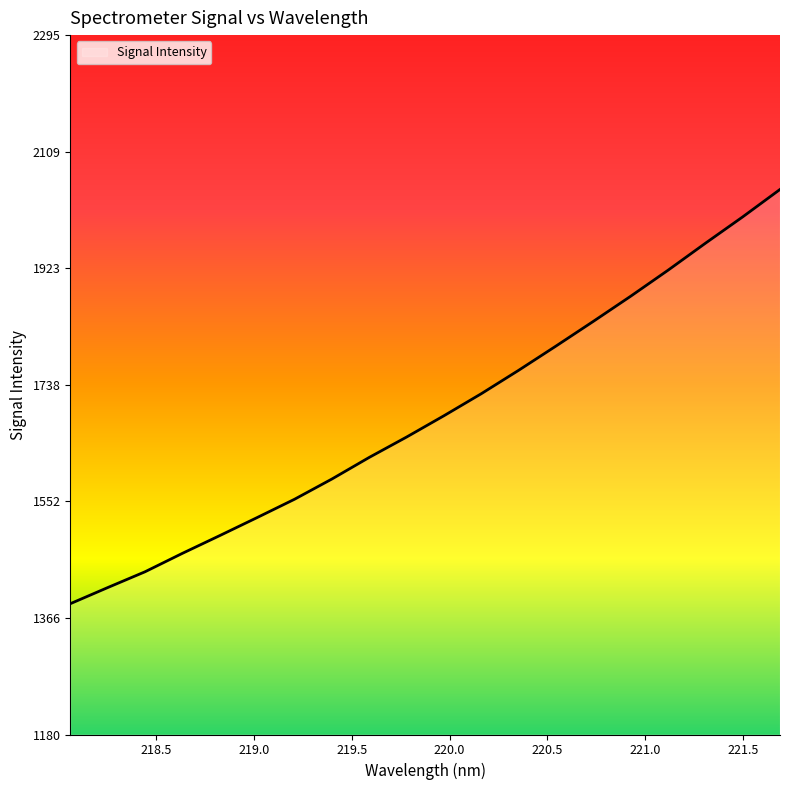

What is the difference between the maximum and minimum values?

660.1